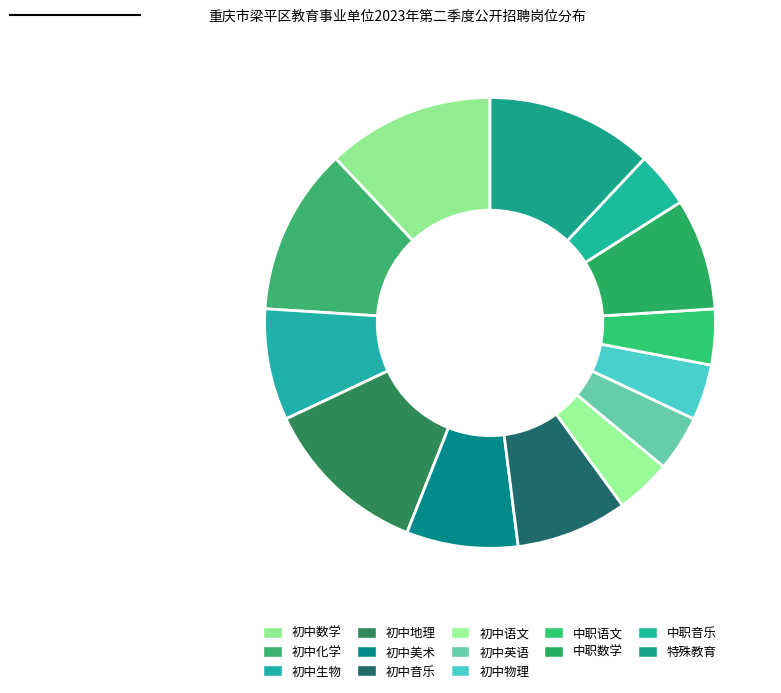

Combined, do 初中物理 and 初中化学 account for over 50%?

No